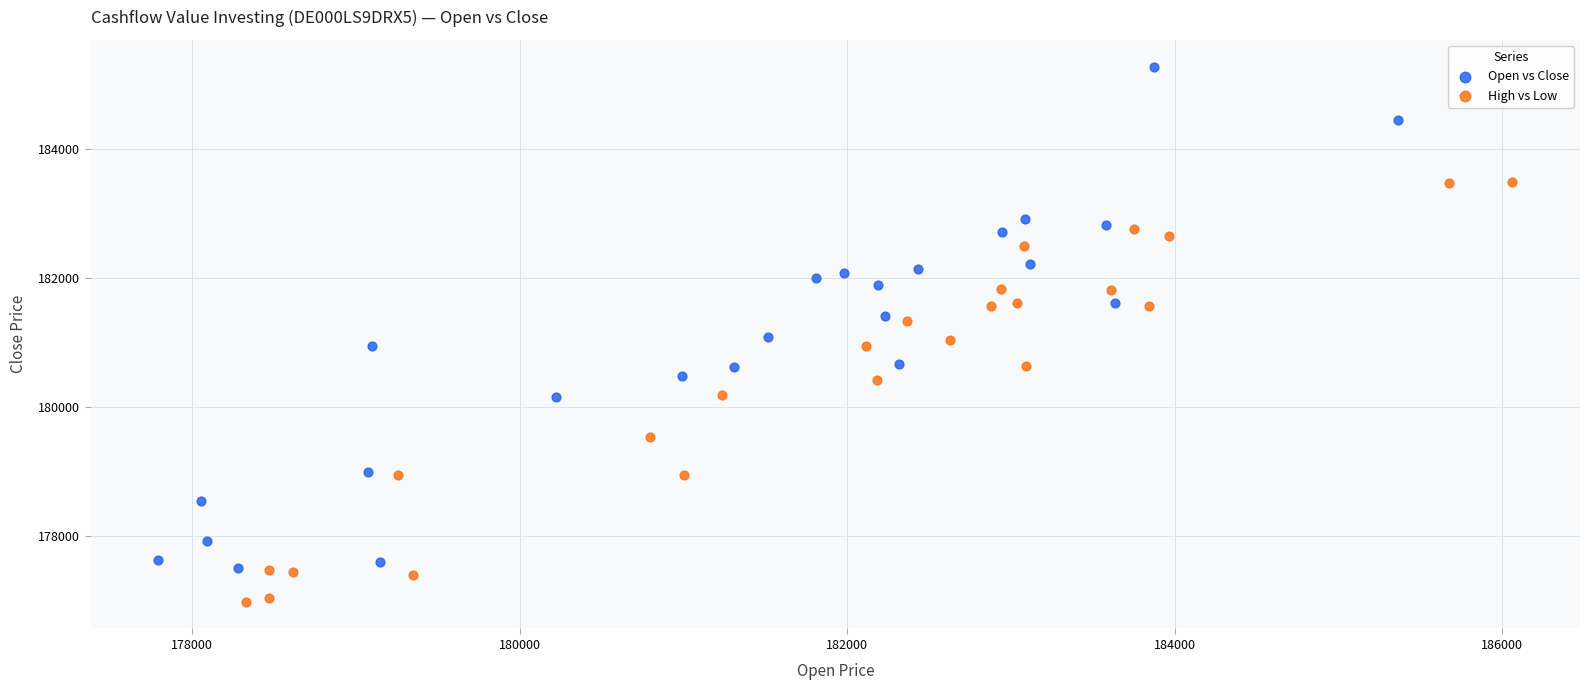

Which series has the largest Y range (max minus min)?

Open vs Close